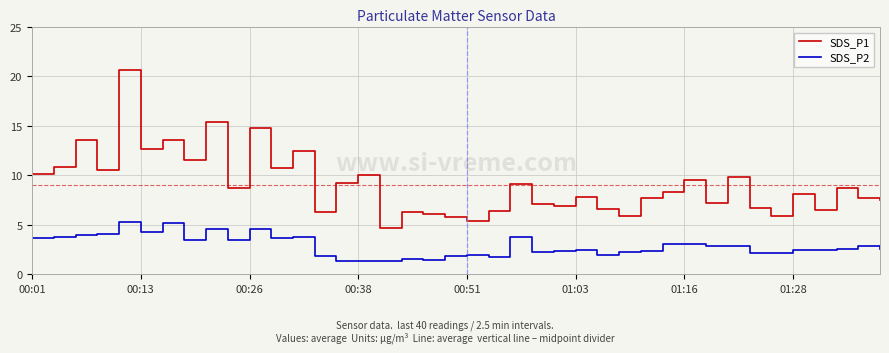

Which series has the largest total across all categories?

SDS_P1